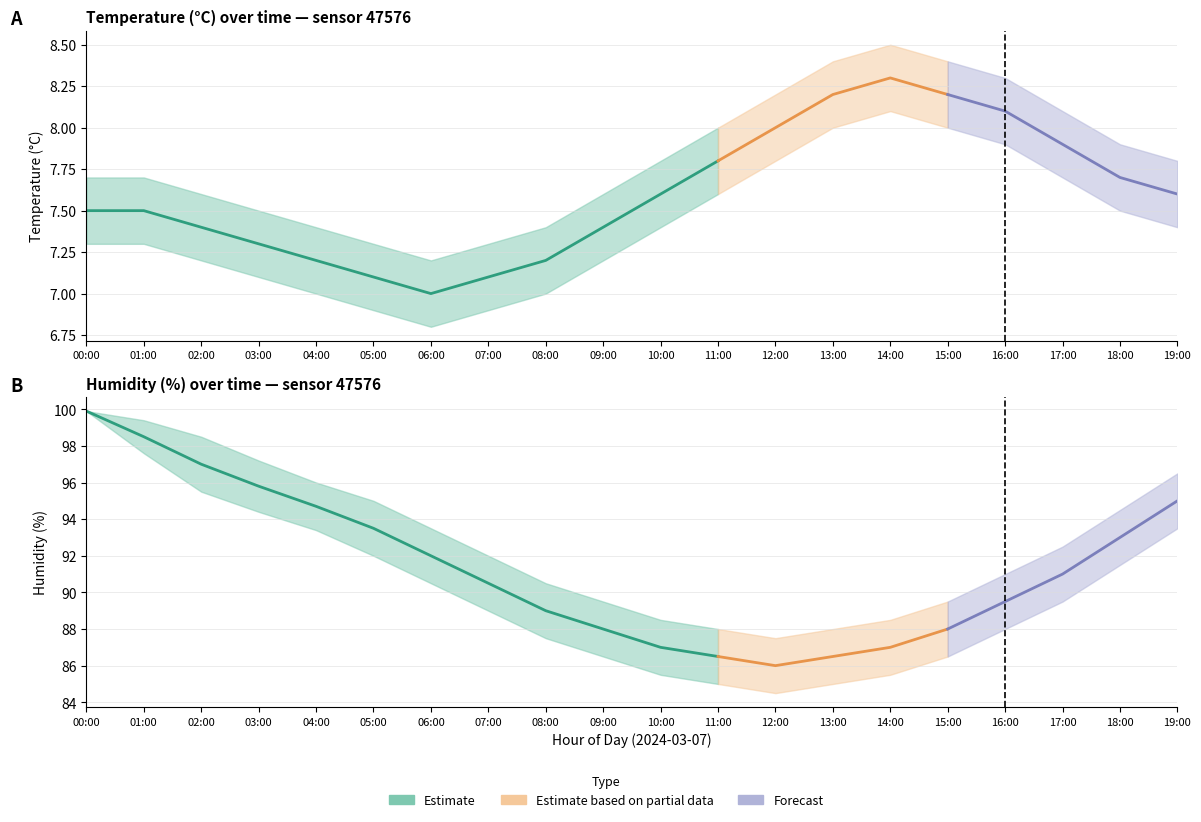

Which category has the highest value in the temperature_upper series?

14:00